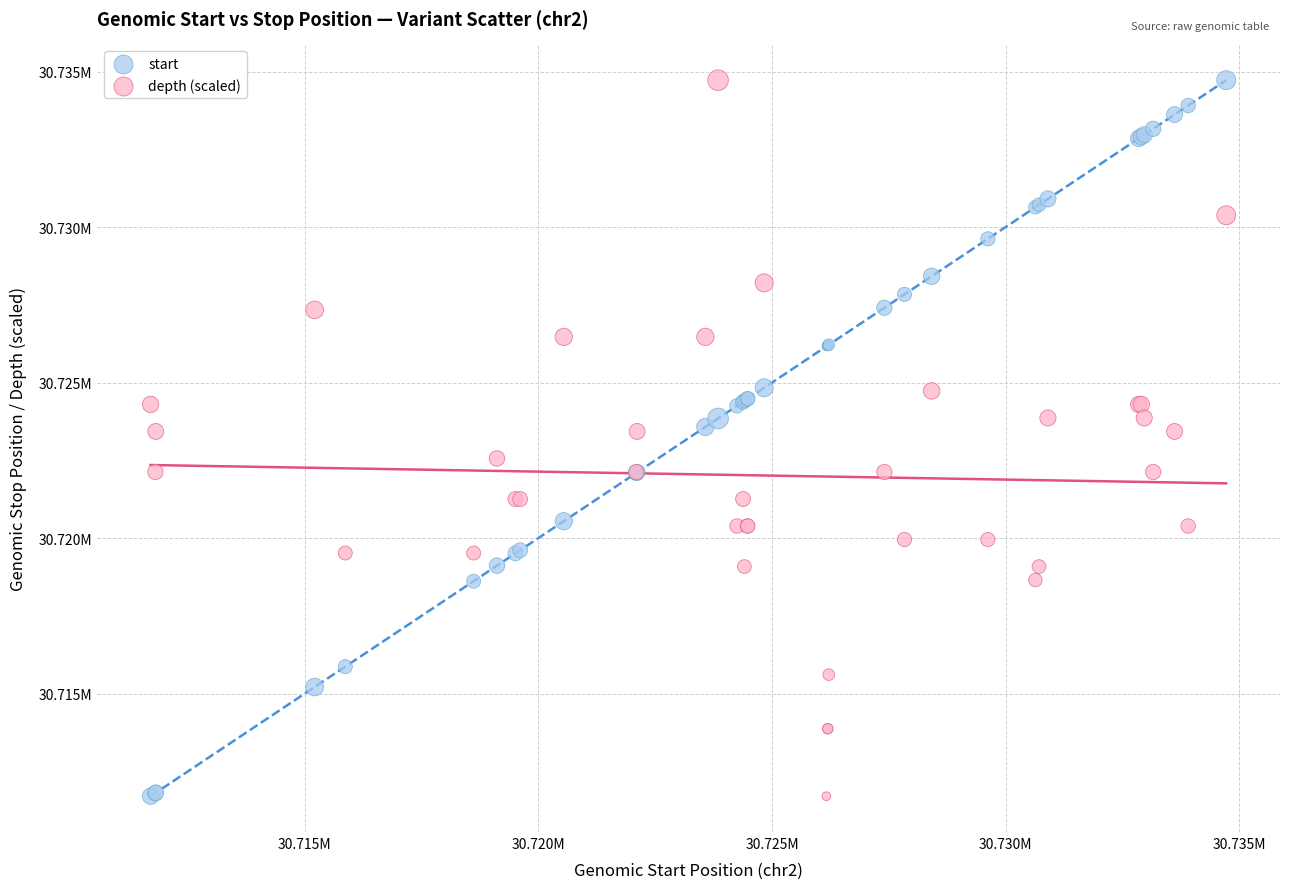

What are all the series names shown in the legend?

start, depth (scaled)